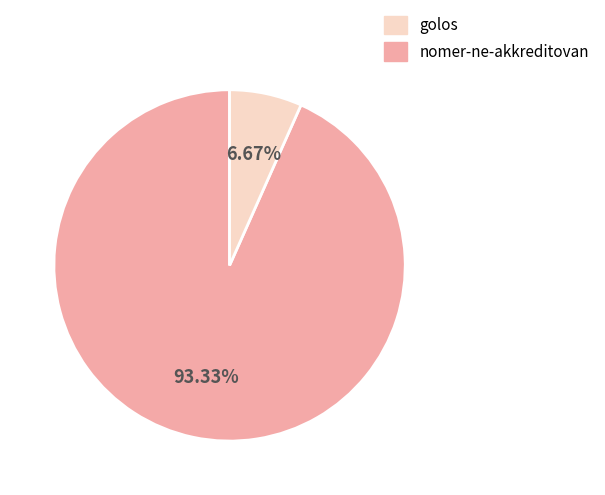

To the nearest percent, what is the difference between the golos and nomer-ne-akkreditovan slice percentages?

87%